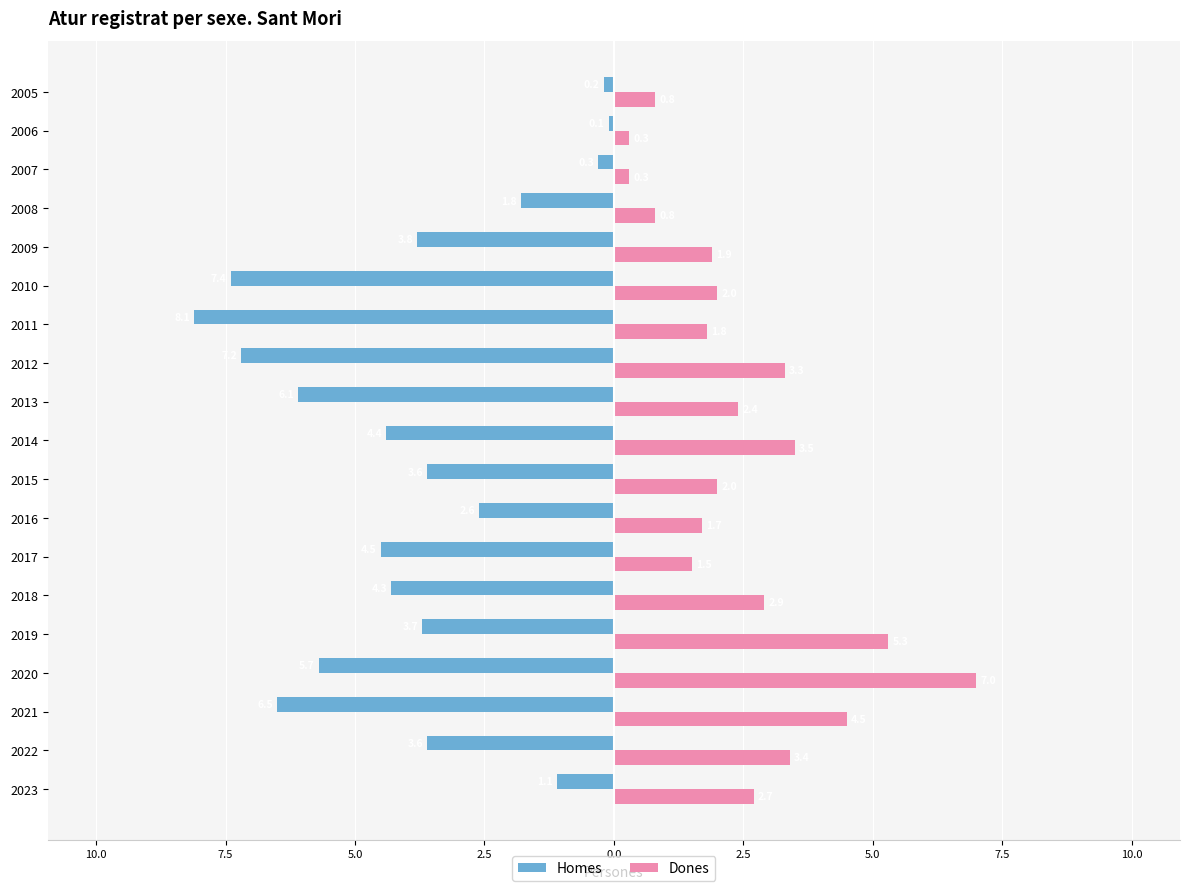

What is the value of the Homes bar at the 2nd from the left?

-3.6